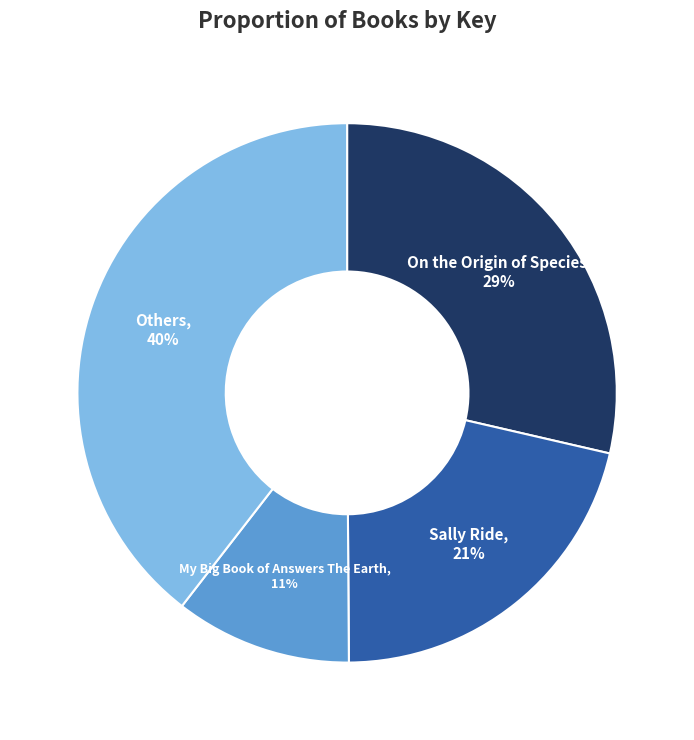

To the nearest percent, what is the difference between the largest and smallest slice percentages?

29%